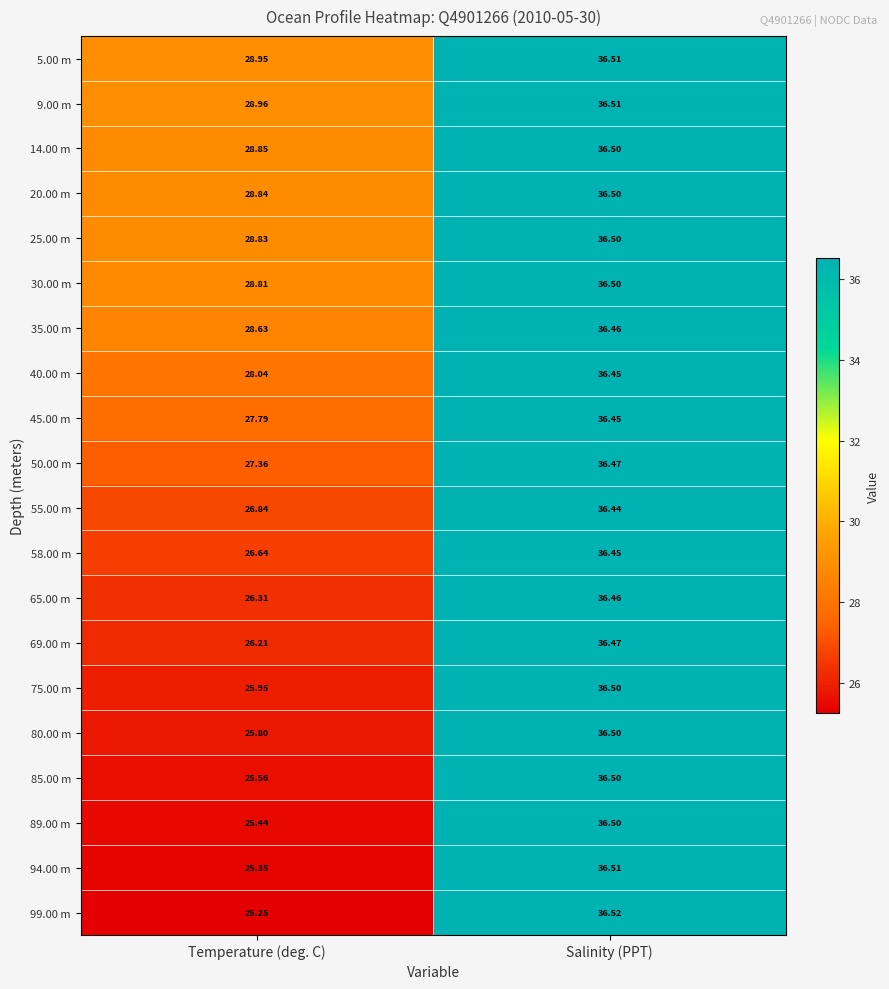

At which label does 58.00 m reach its minimum?

Temperature (deg. C)